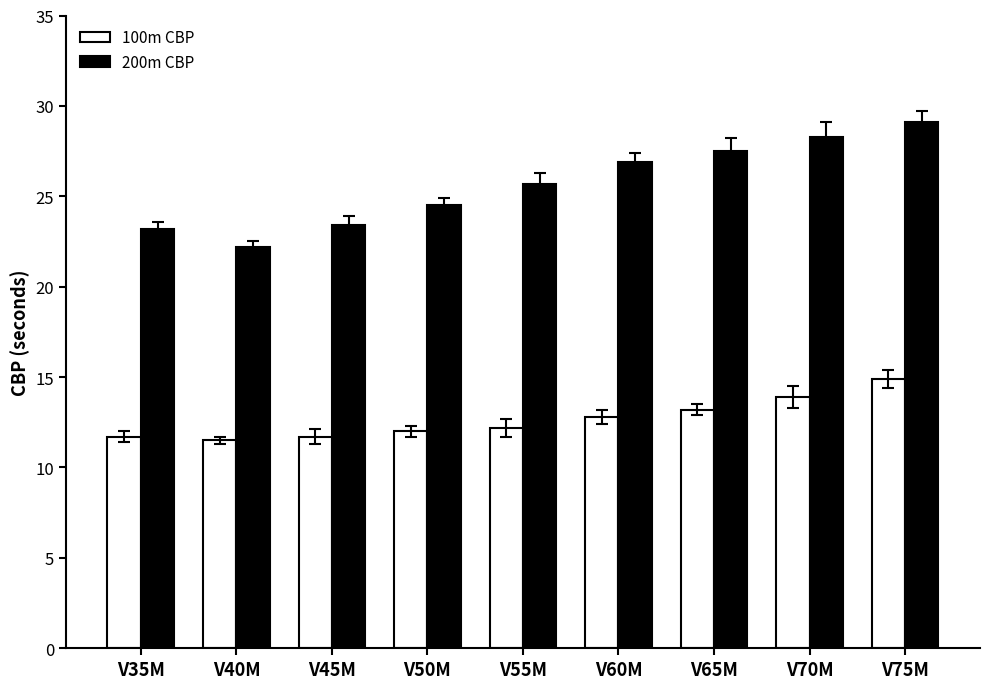

At V75M, list the series in order from largest to smallest.

200m CBP, 100m CBP